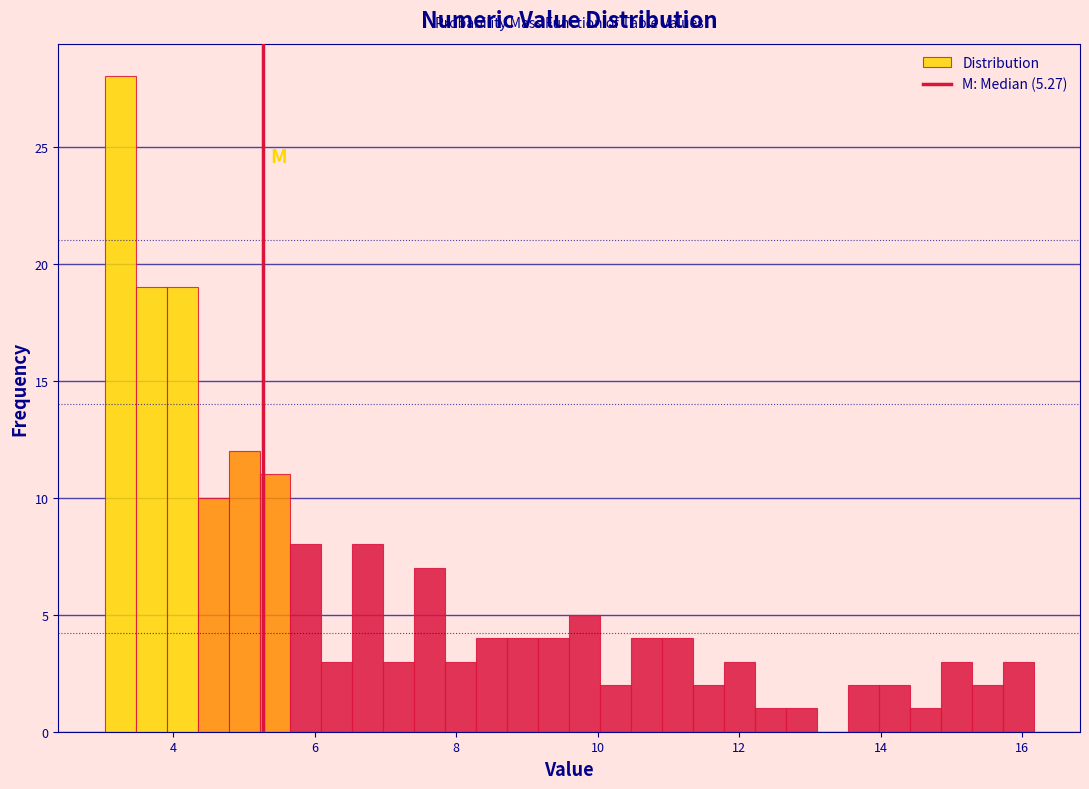

Read against the x-axis, roughly where is the centre of the tallest bar?

3.2